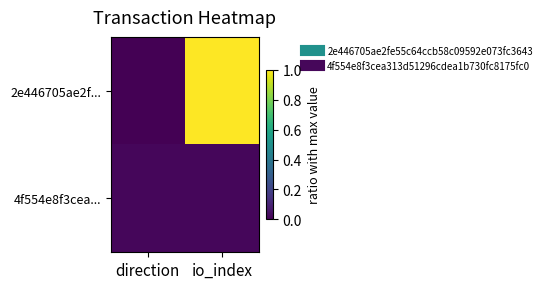

Reading left to right, extract all data points from this chart.

2e446705ae2f...: direction=0.0	io_index=1.0
4f554e8f3cea...: direction=0.0	io_index=0.0